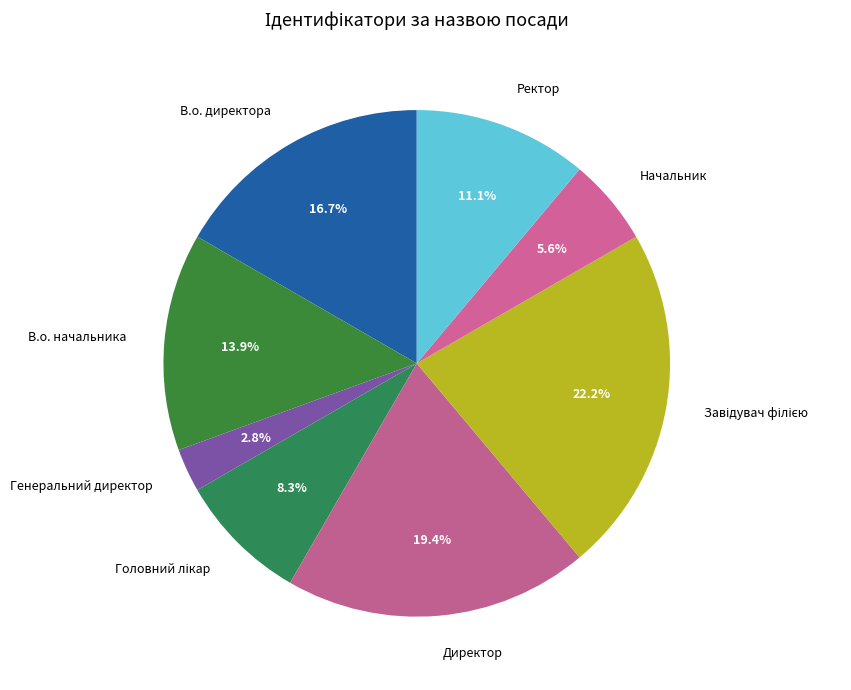

Is there any slice that represents more than half of the pie?

No